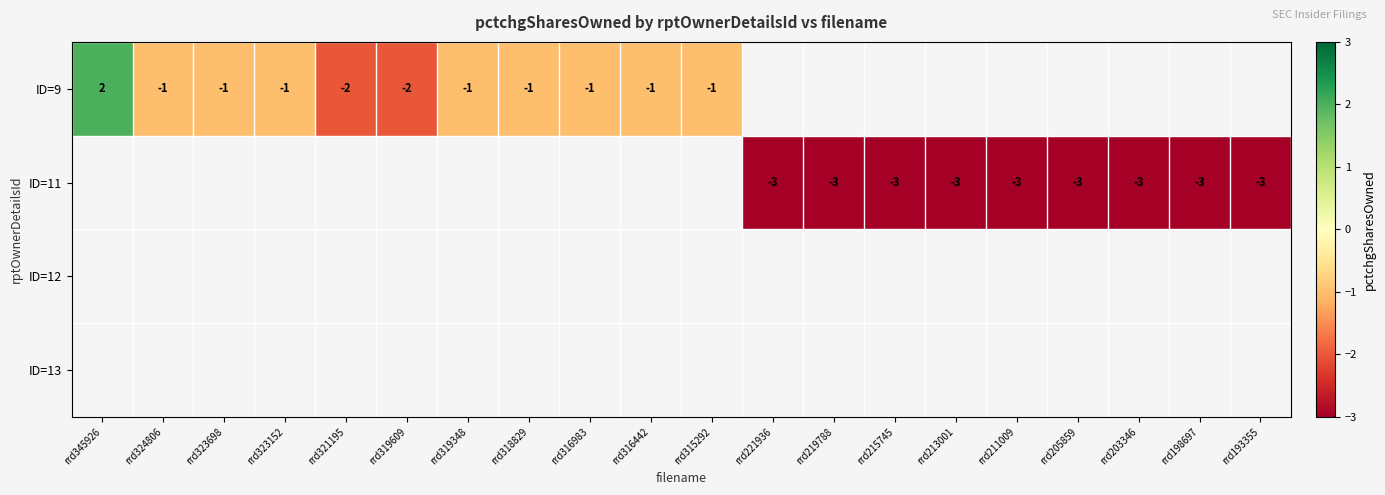

Is it true that ID=11 equals -5 at rrd221936?

False